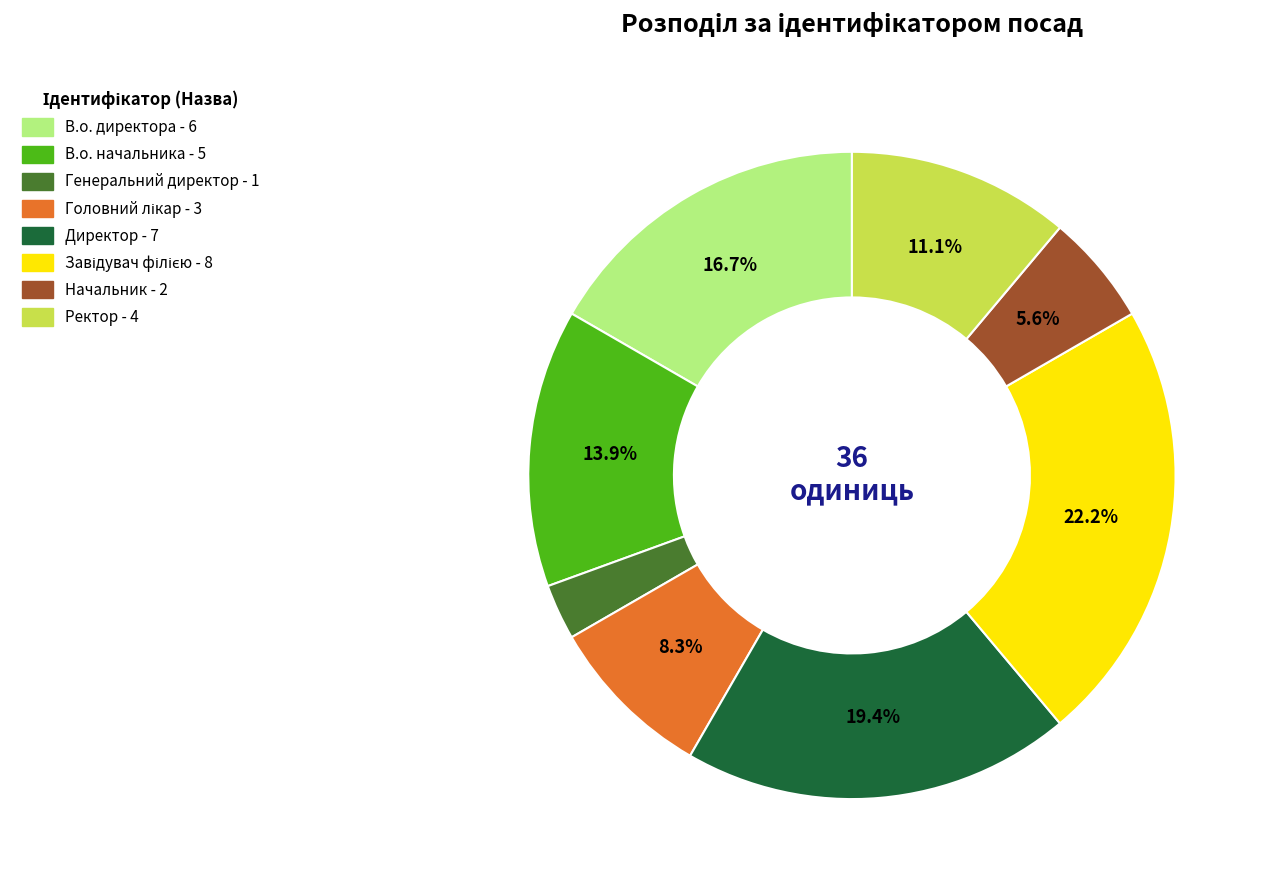

To the nearest percent, what is the difference between the largest and smallest slice percentages?

19%